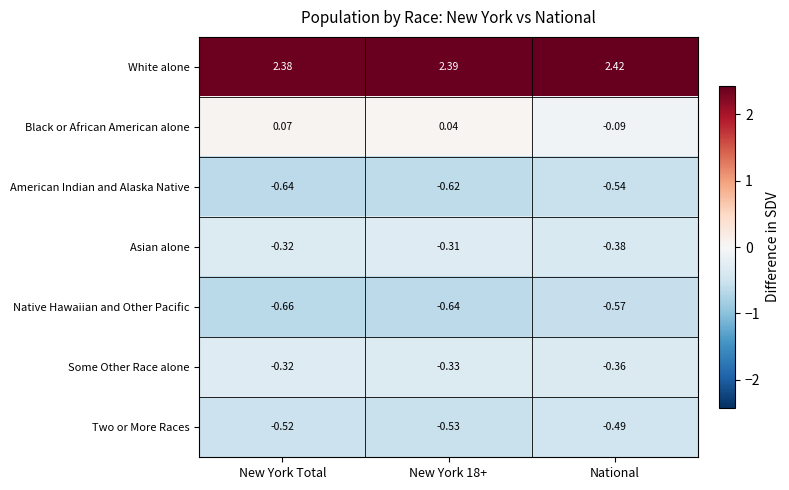

Count the number of categories in the chart.

3